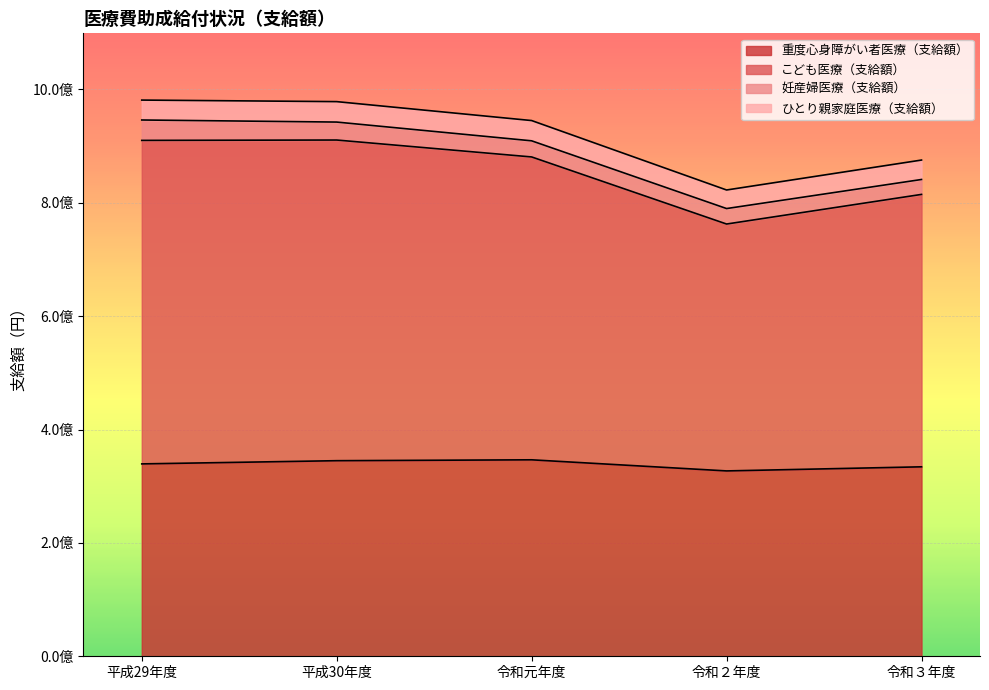

True or false: 重度心身障がい者医療（支給額） and こども医療（支給額） cross at least once.

False